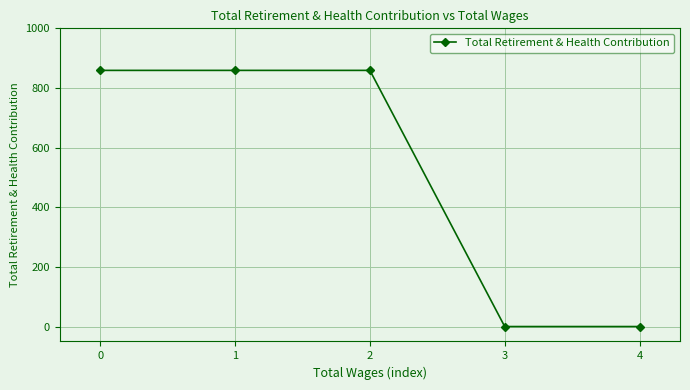

The chart shows a value of 0 at 3. True or false?

True